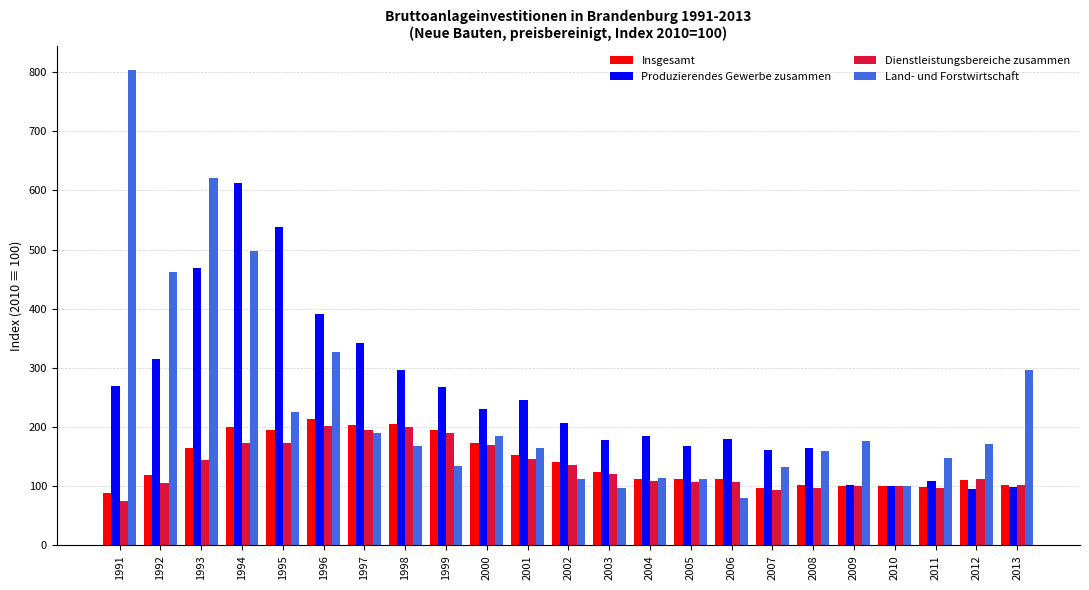

What is the sum of all Land- und Forstwirtschaft values?

5477.1